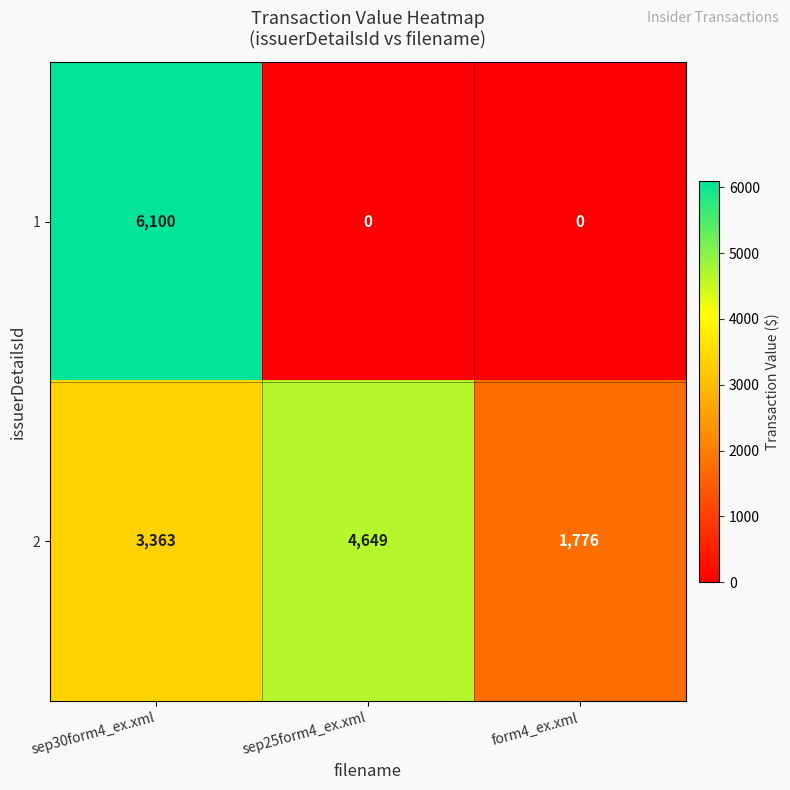

Count the 1 values in the range 0 to 6100.

3